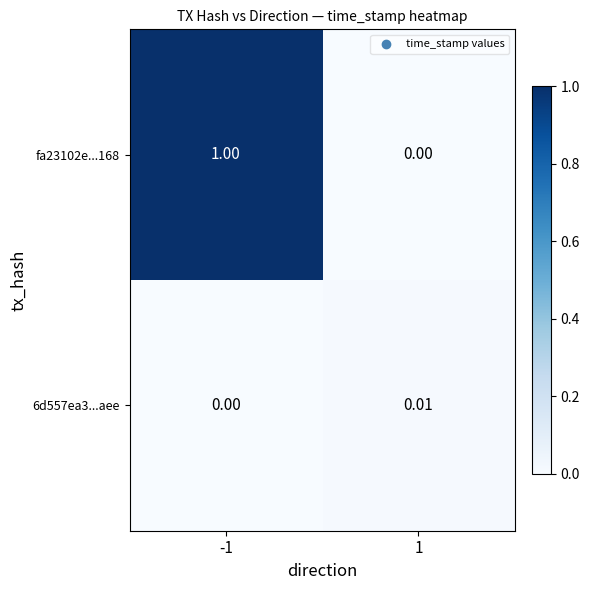

Is the value of fa23102e...168 at 1 greater than the value of 6d557ea3...aee at 1?

No